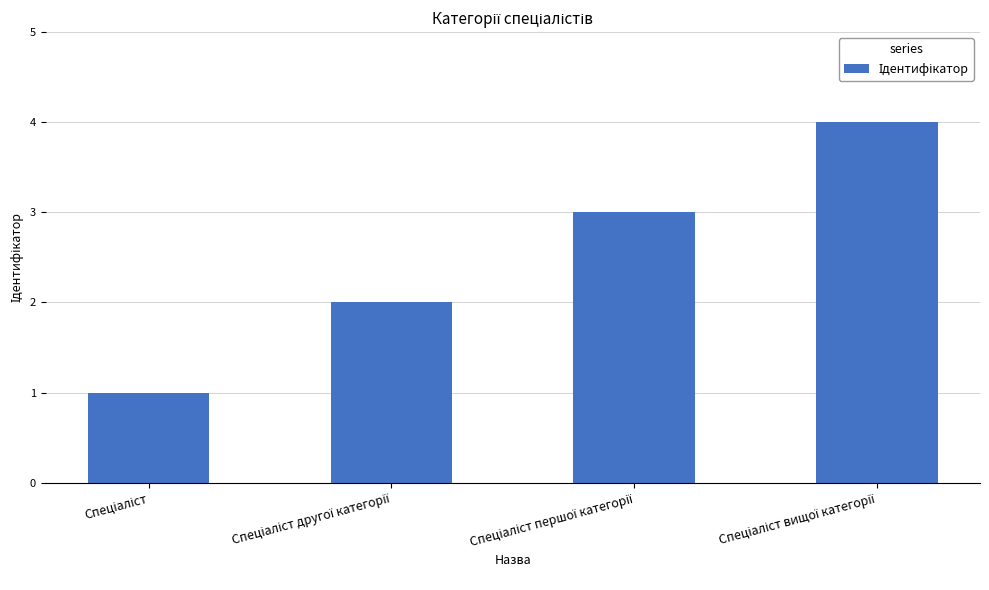

What is the difference between the maximum and minimum values?

3